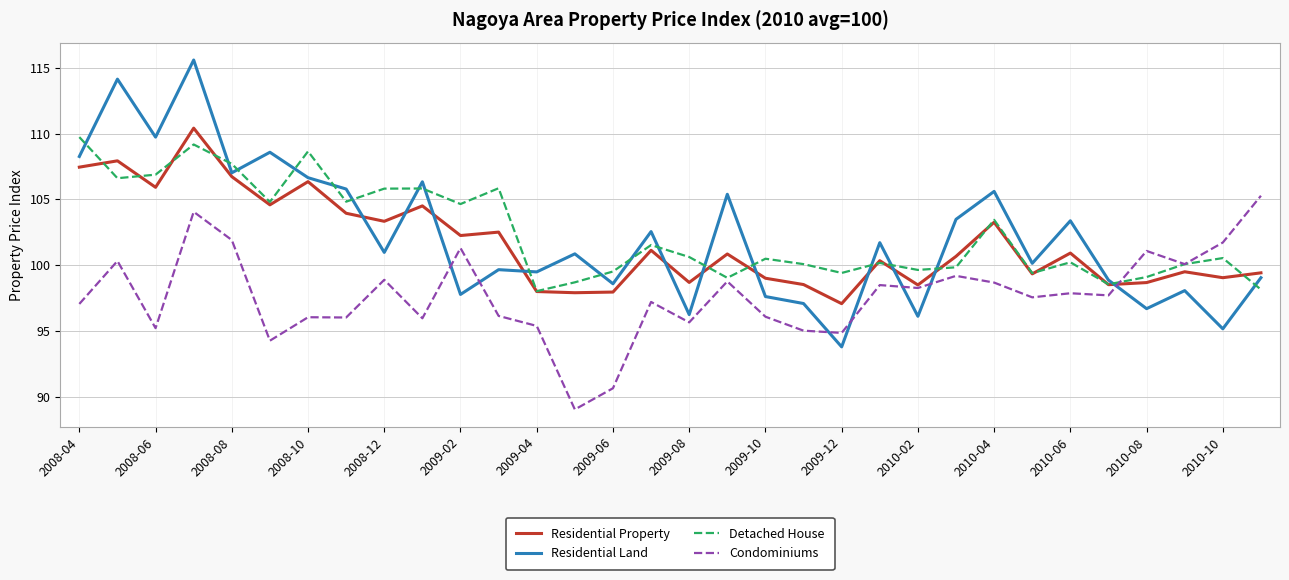

What is the maximum value shown in the chart?

115.6